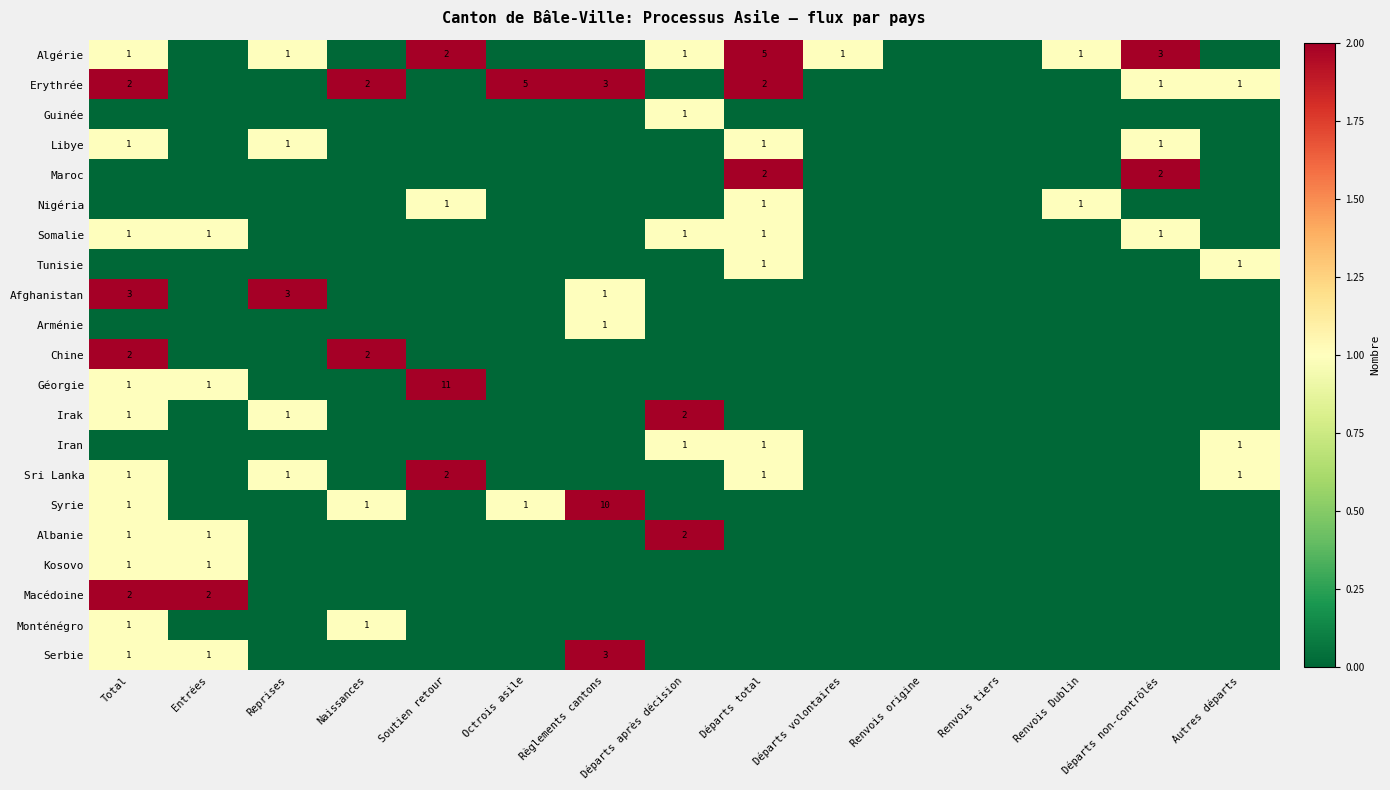

Is the value of Albanie at Entrées greater than the value of Monténégro at Départs volontaires?

Yes